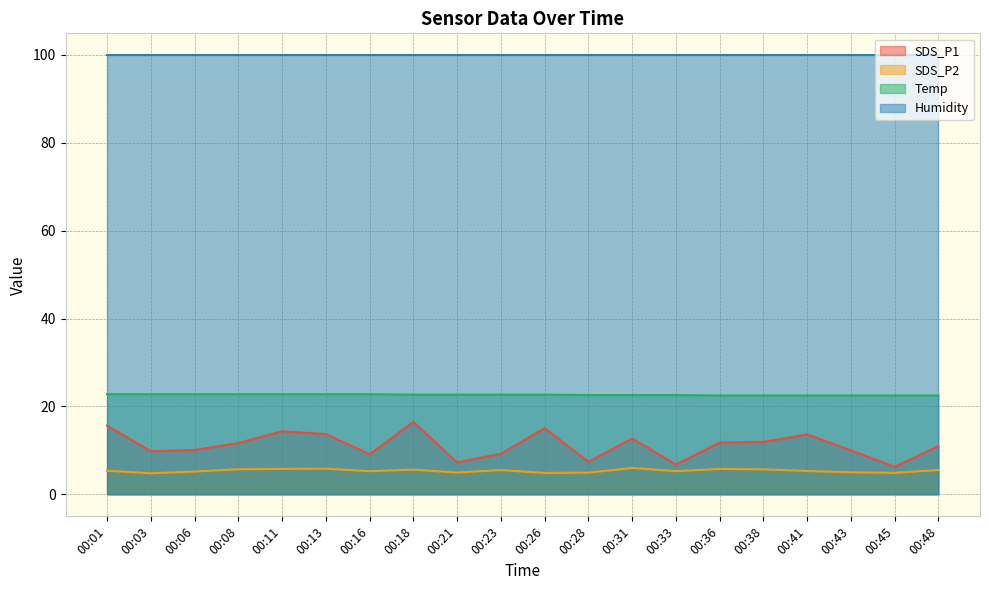

What is the maximum value shown in the chart?

99.9